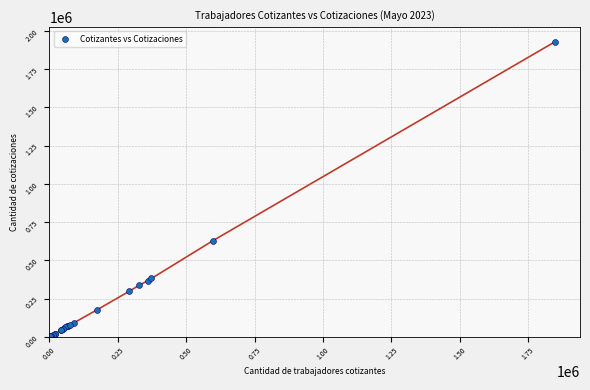

What Y value in the scatter plot is closest to 964806?

628968